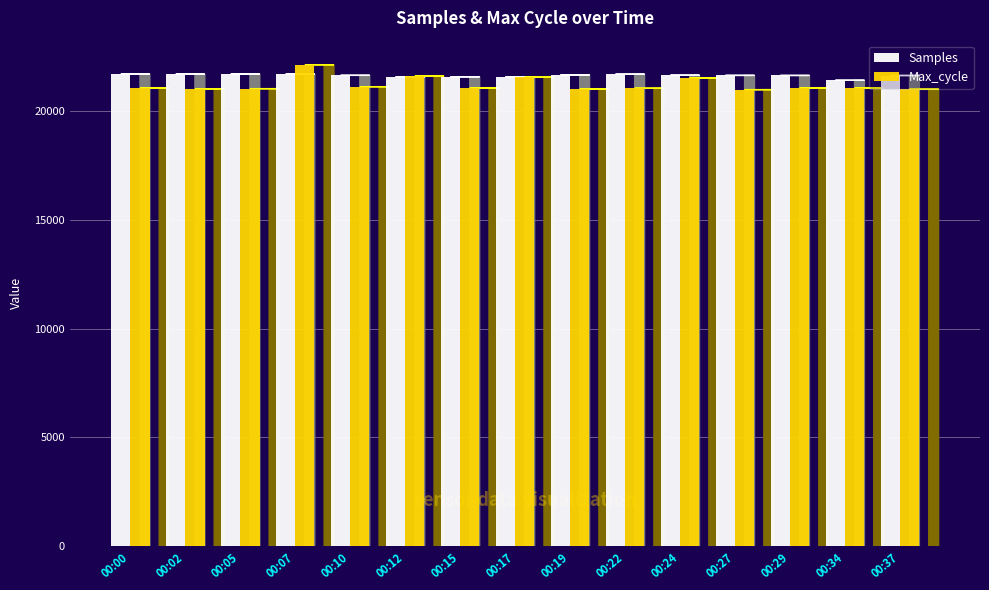

Is the value of Max_cycle at 00:15 greater than the value of Samples at 00:07?

No